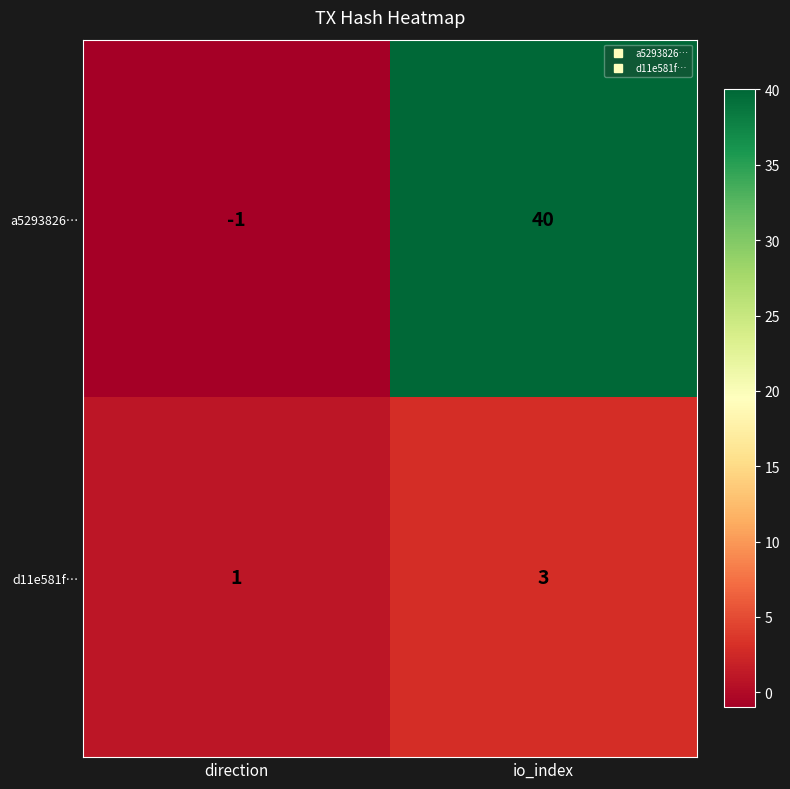

What is the sum of all d11e581f… values?

4